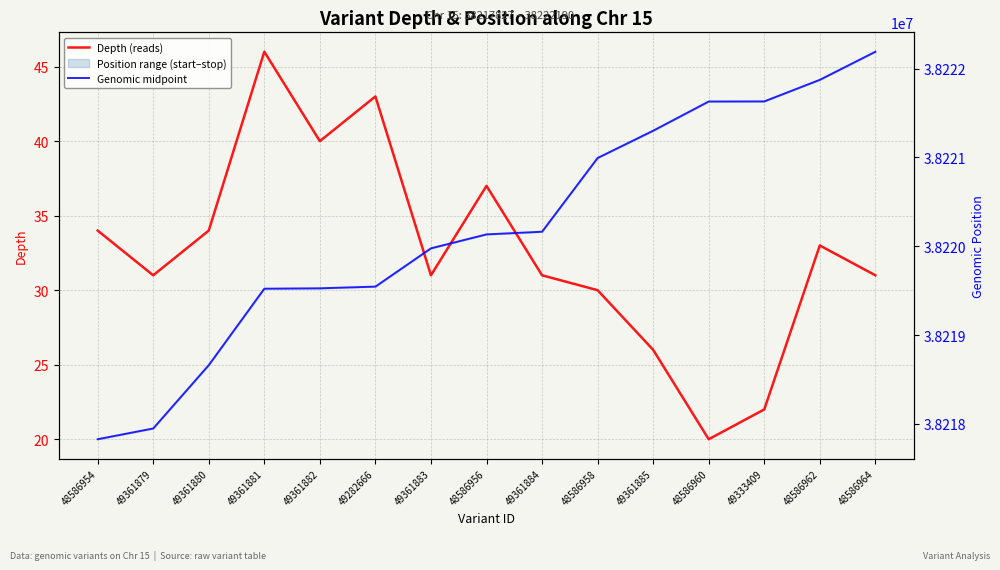

Which has a higher value, 49361883 or 49361882?

49361882